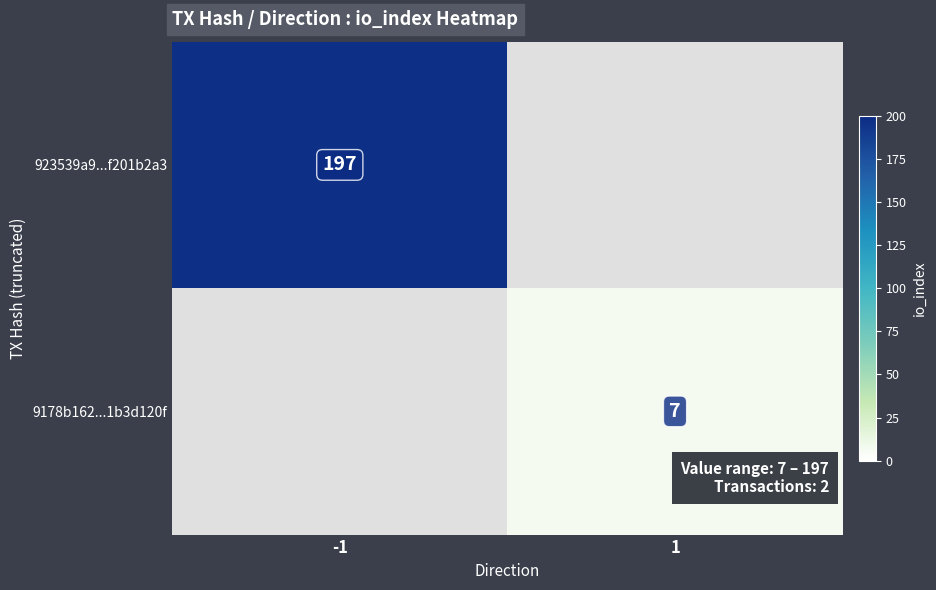

The 9178b162...1b3d120f series shows 4.3 at 1. True or false?

False